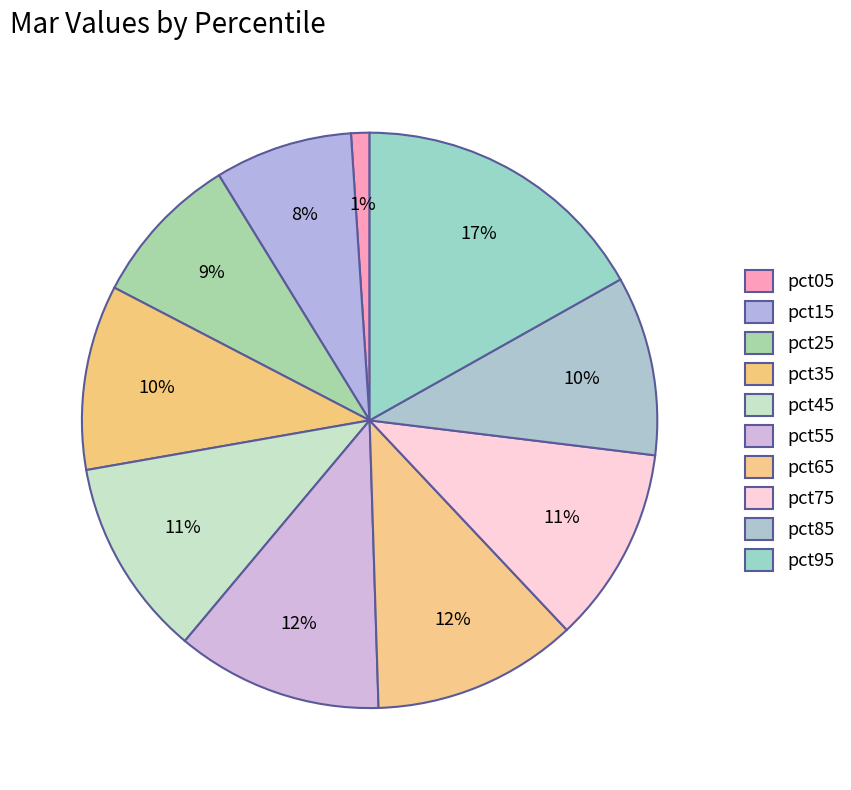

How many segments does this pie chart have?

10